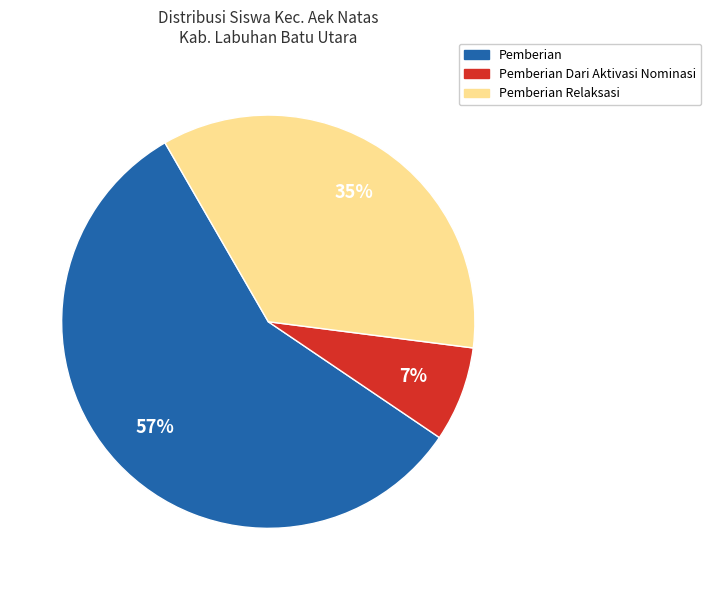

Is there a majority slice in this chart?

Yes